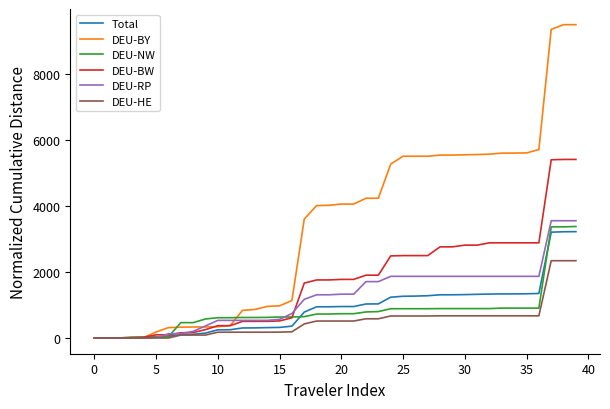

What is the highest value of the Total series?

3228.2